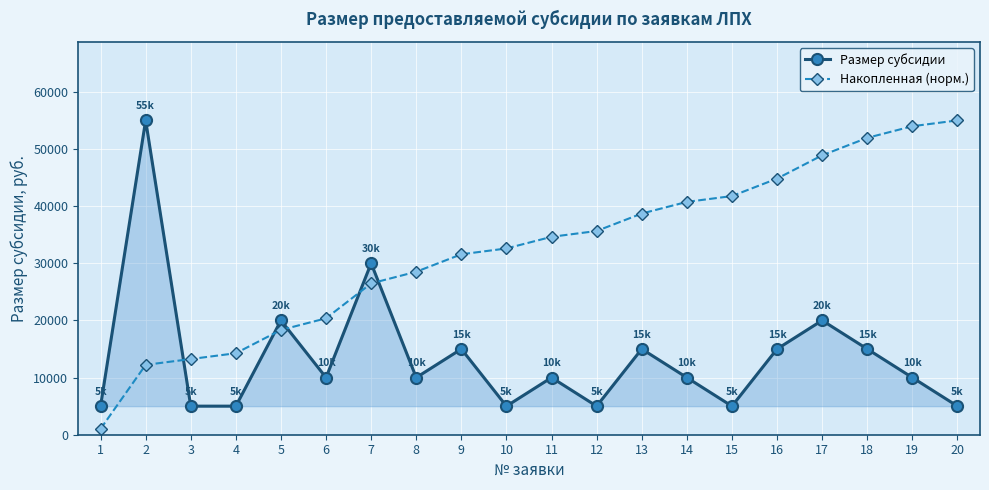

Does the chart have visible grid lines?

Yes